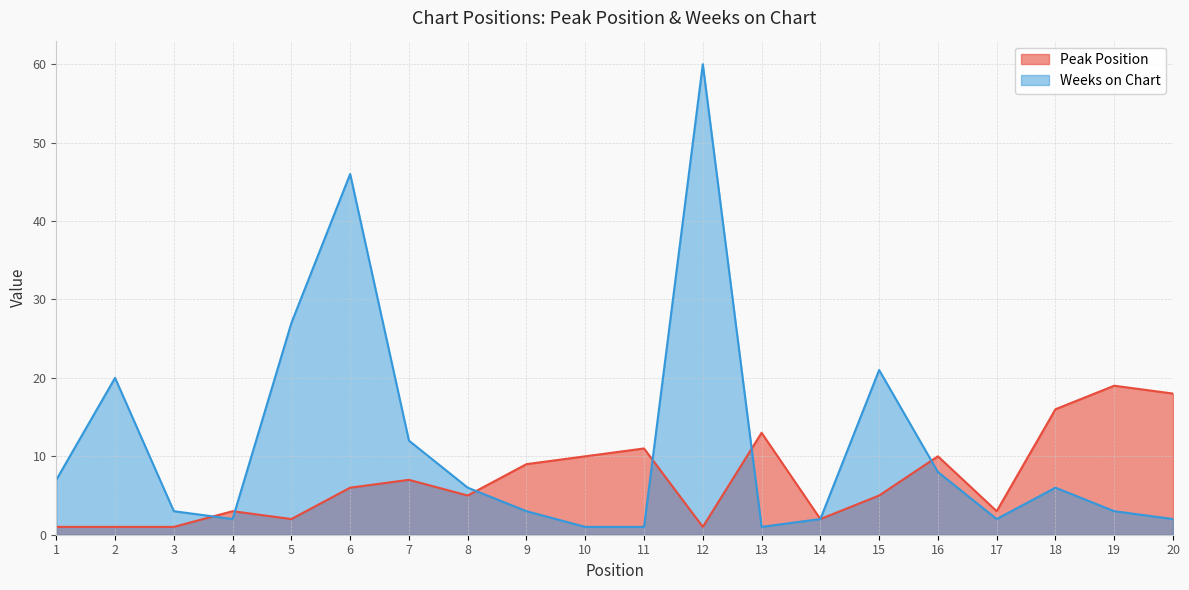

Reading right to left, list all the values displayed in this chart.

Peak Position: 18	19	16	3	10	5	2	13	1	11	10	9	5	7	6	2	3	1	1	1
Weeks on Chart: 2	3	6	2	8	21	2	1	60	1	1	3	6	12	46	27	2	3	20	7